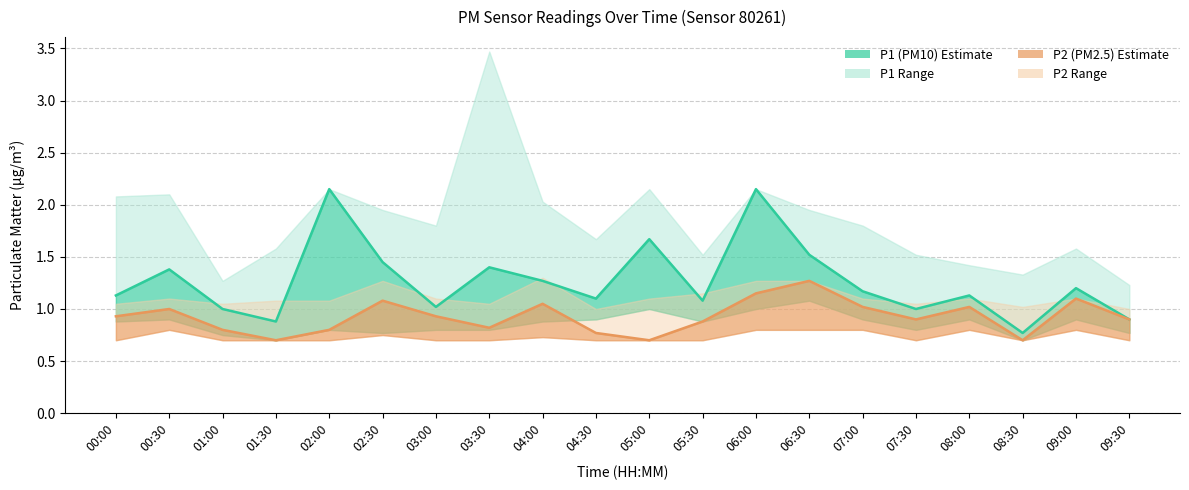

Reading left to right, list all the values displayed in this chart.

P1 (PM10): 1.1	1.4	1.0	0.9	2.1	1.4	1.0	1.4	1.3	1.1	1.7	1.1	2.1	1.5	1.2	1.0	1.1	0.8	1.2	0.9
P2 (PM2.5): 0.9	1.0	0.8	0.7	0.8	1.1	0.9	0.8	1.1	0.8	0.7	0.9	1.1	1.3	1.0	0.9	1.0	0.7	1.1	0.9